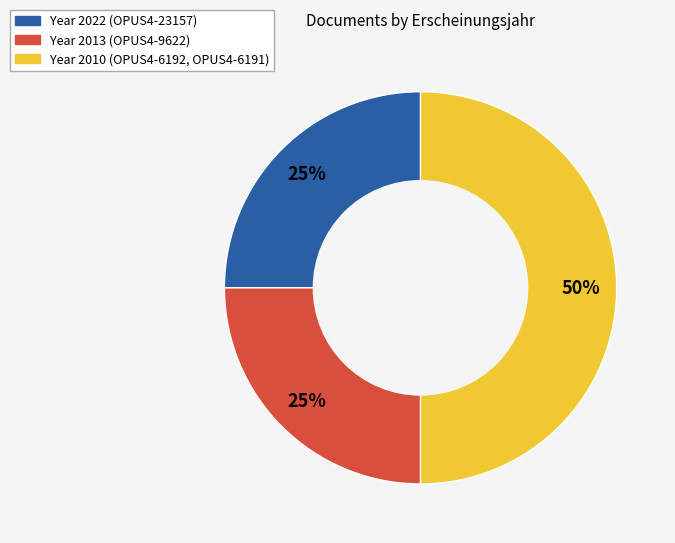

How many slices are in this pie chart?

3